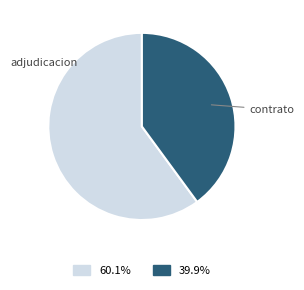

Does any single category account for the majority?

Yes